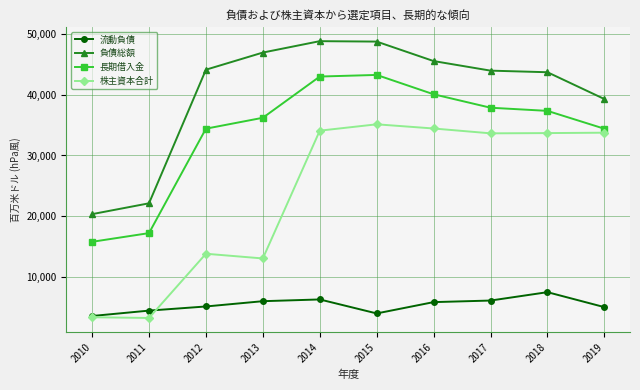

Which series has the largest range (max minus min)?

株主資本合計